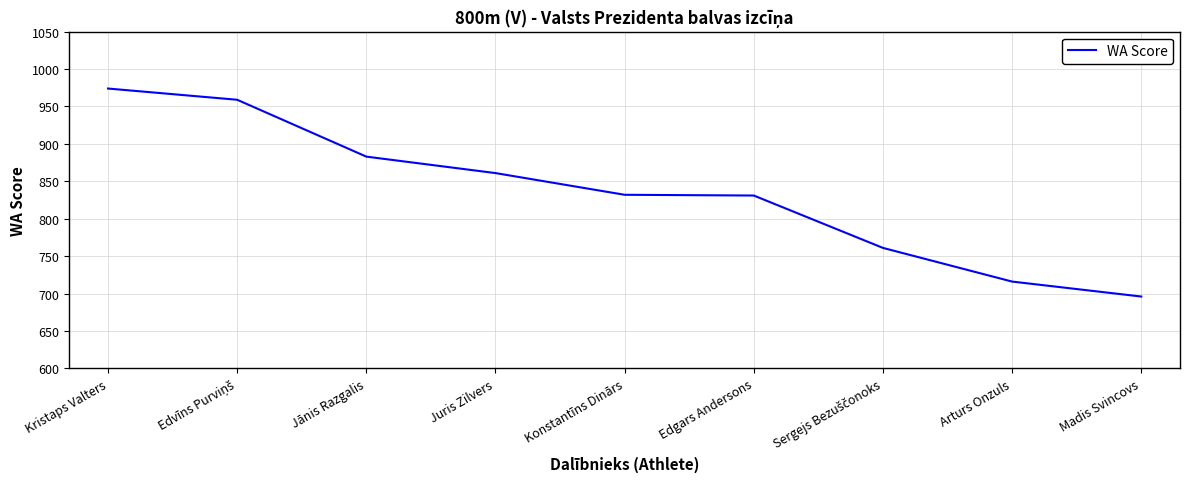

At which category does the chart reach its peak across all series?

Kristaps Valters